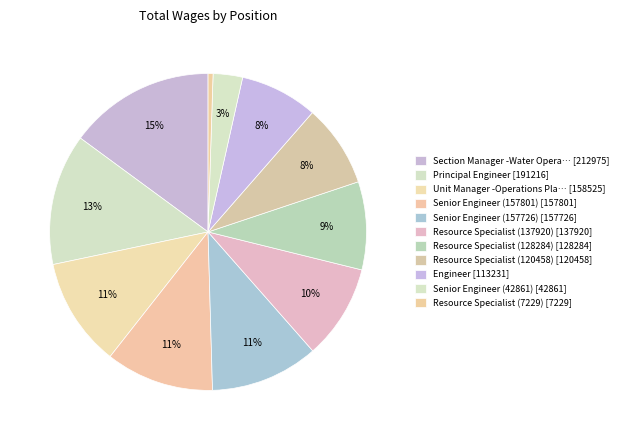

How many segments does this pie chart have?

11